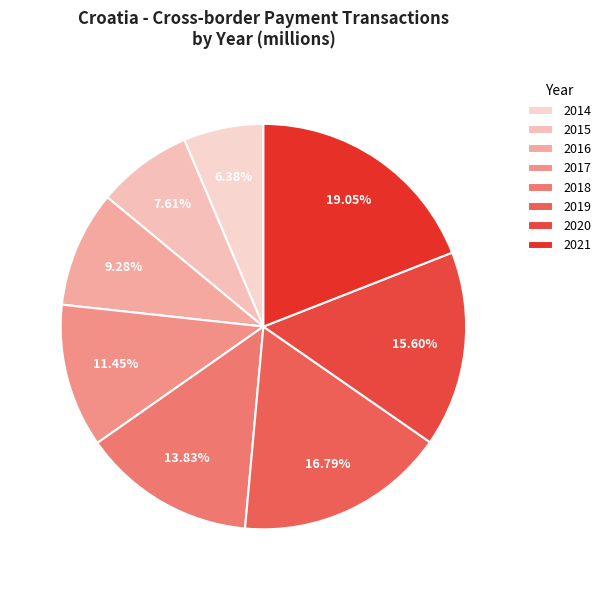

Is there any slice that represents more than half of the pie?

No